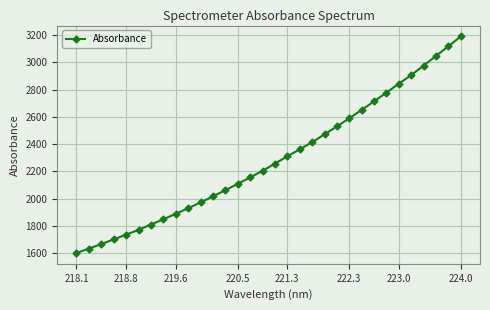

How many data points does each series have?

32